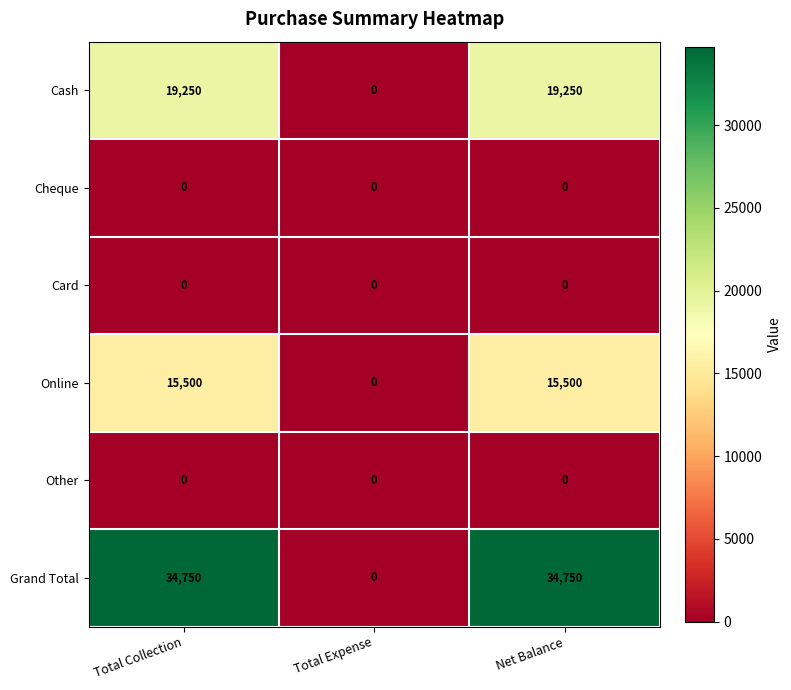

Is it true that Grand Total equals 0 at Total Expense?

True